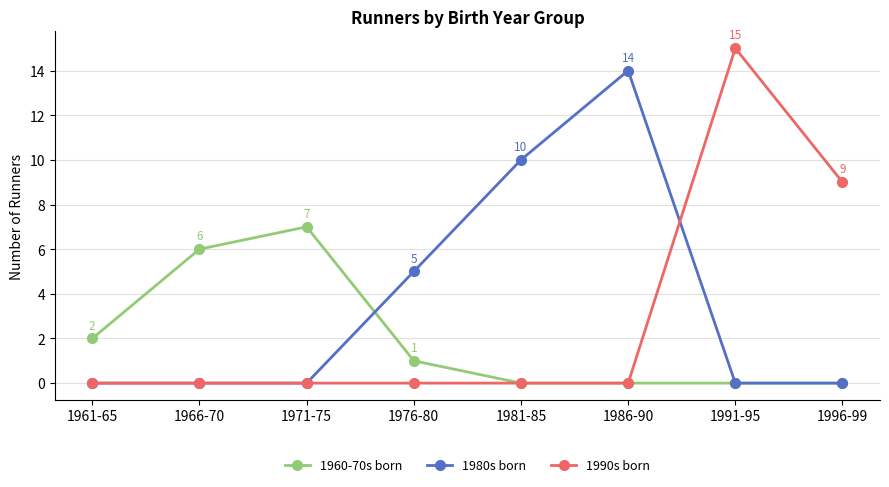

True or false: 1990s born has a value of 15 at 1991-95.

True